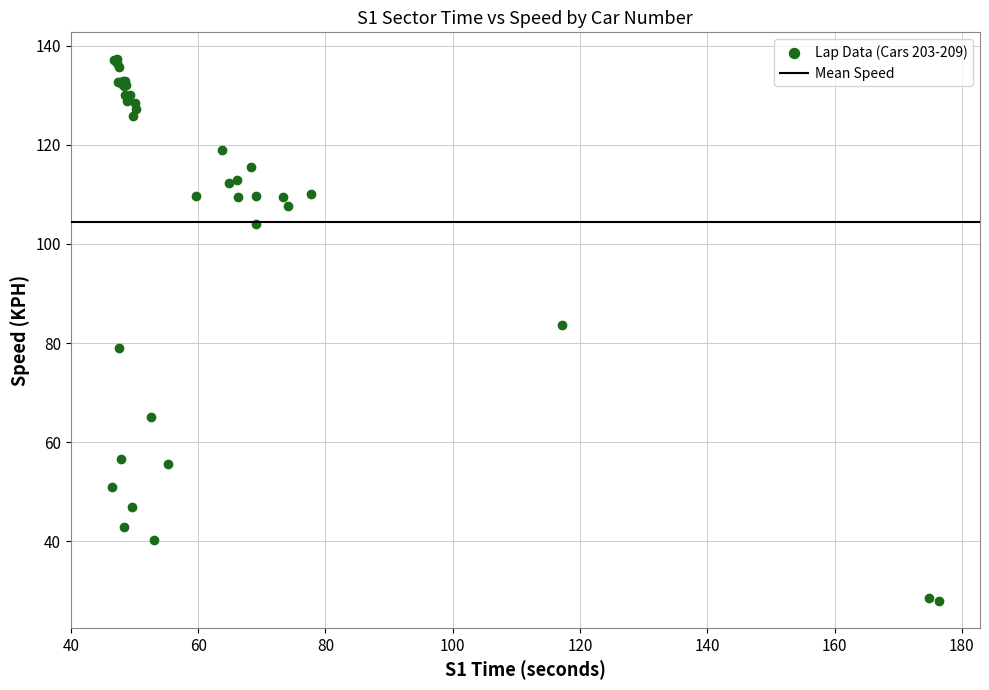

What Y value in the scatter plot is closest to 82?

83.7